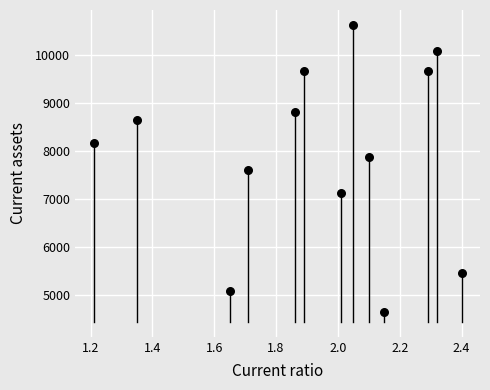

What is the range of Y values (max minus min)?

5981